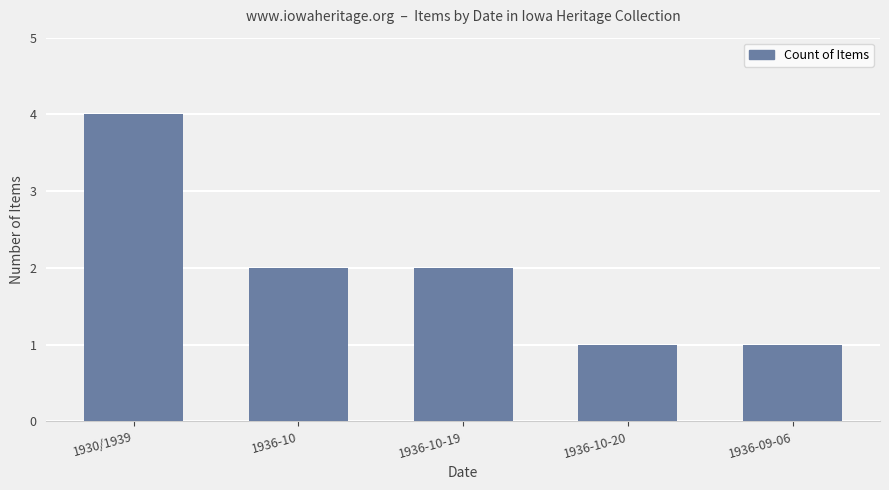

Does the chart contain any negative values?

No